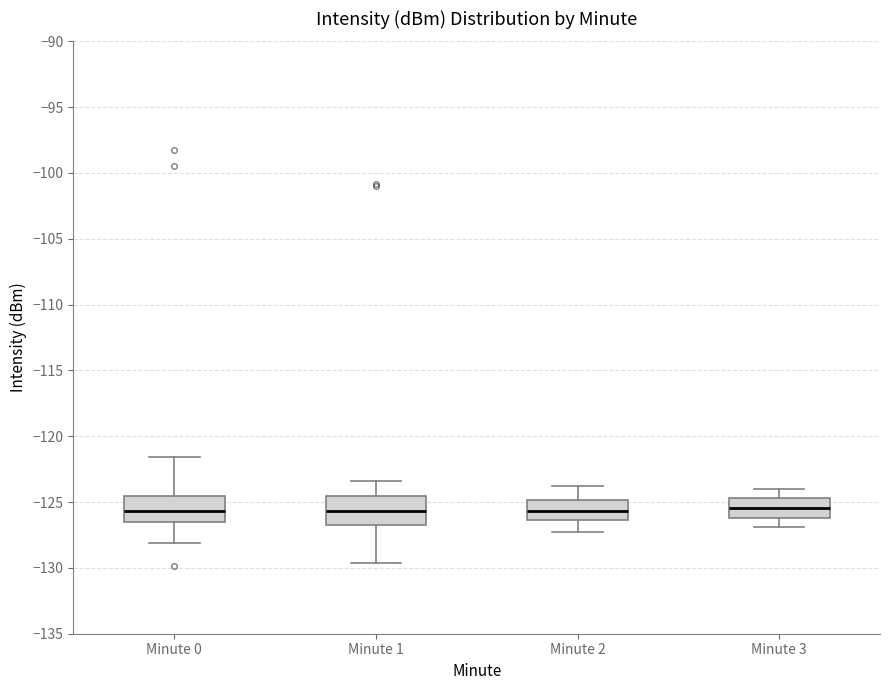

Reading left to right, read every box against the y-axis: the position of its median line, the range the box covers, and the ends of its whiskers. The values are not printed on the chart, so give them approximately, as read against the axis.

Minute 0: median -125.5, box -126.5 to -124.5, whiskers -128.0 to -121.5
Minute 1: median -125.5, box -126.5 to -124.5, whiskers -129.5 to -123.5
Minute 2: median -125.5, box -126.5 to -125.0, whiskers -127.5 to -124.0
Minute 3: median -125.5, box -126.0 to -124.5, whiskers -127.0 to -124.0